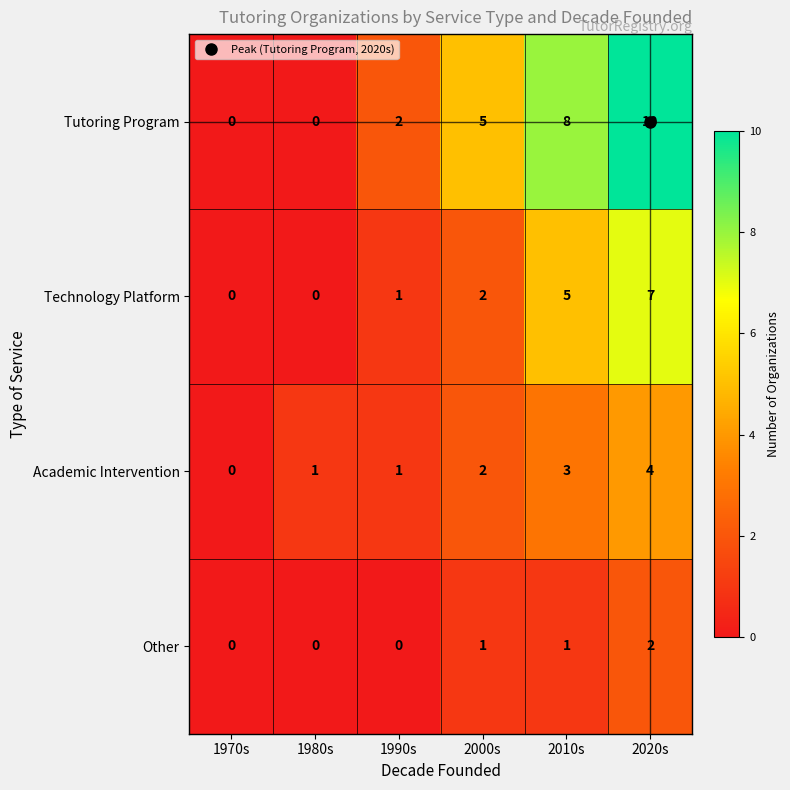

At which category is the sum across all series the highest?

2020s